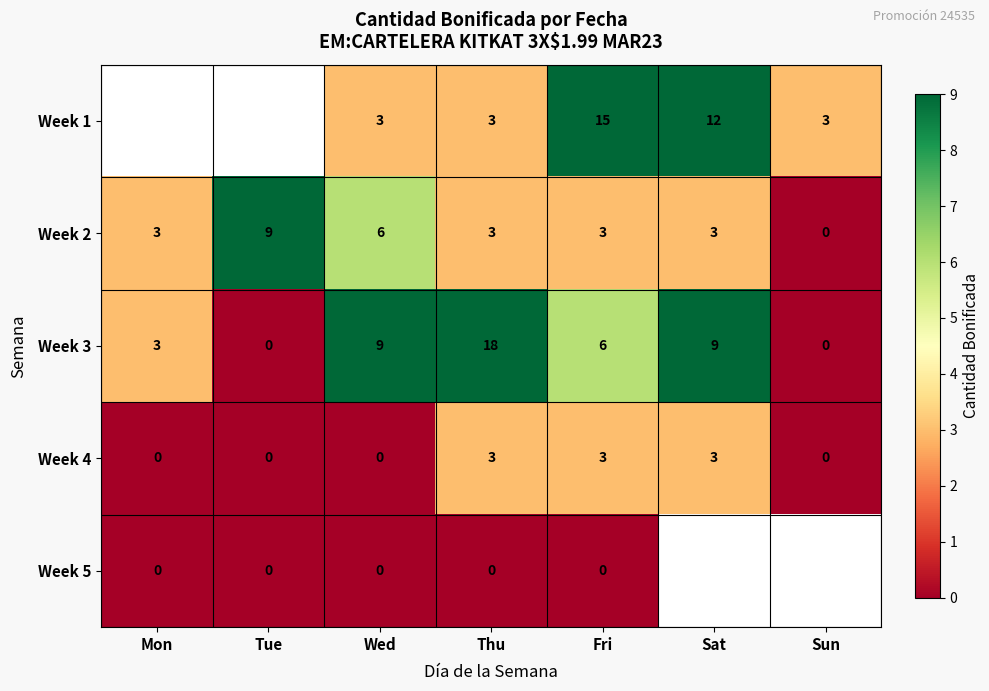

What is the difference between the second highest and second lowest values in the Week 3 series?

9